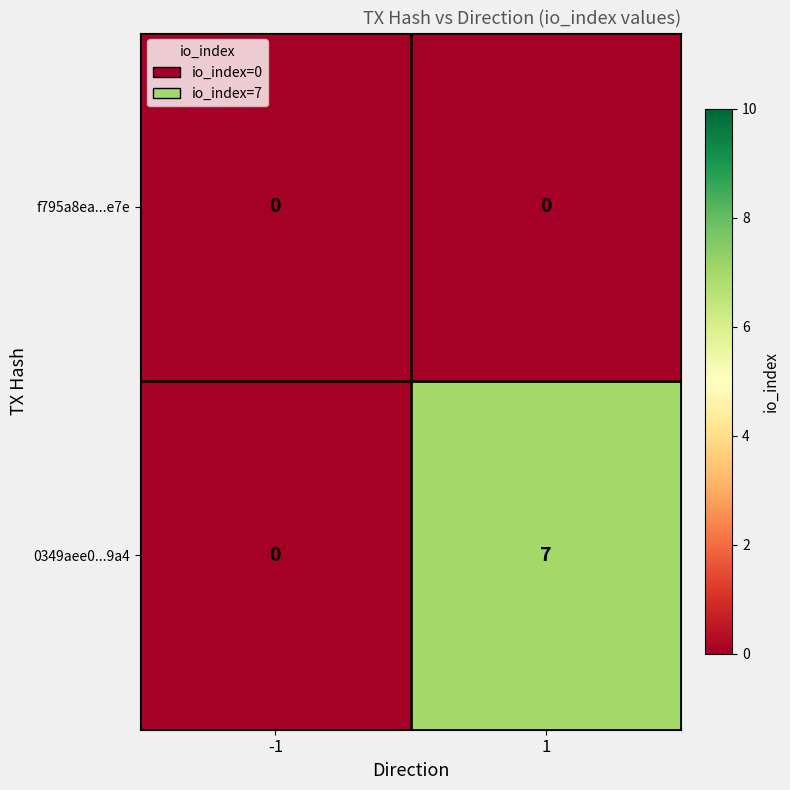

How many distinct data groups are displayed?

2